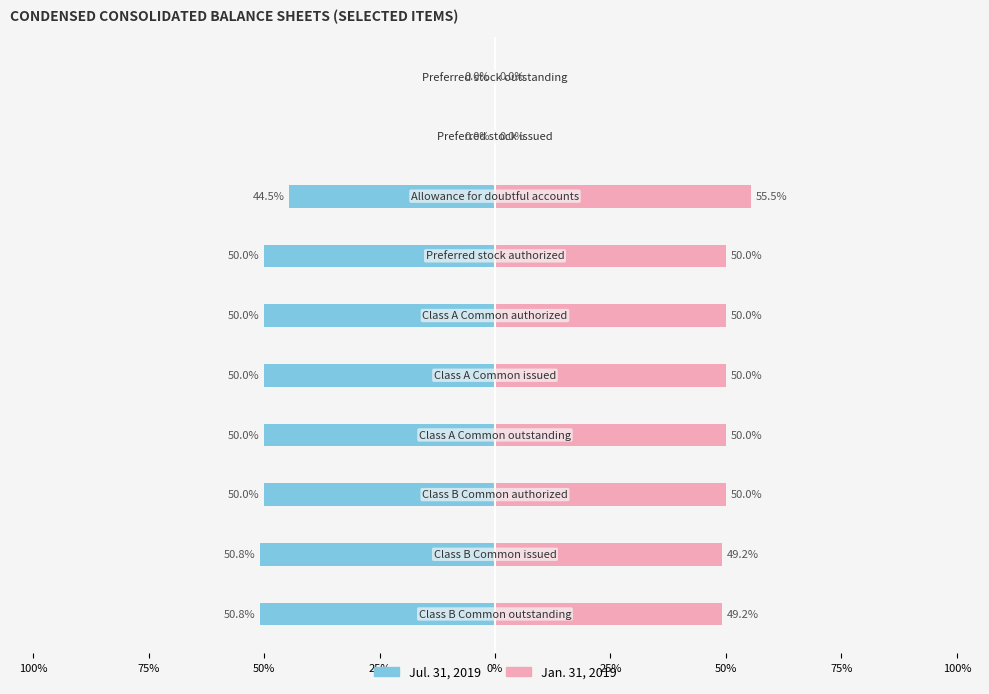

What is the maximum value for Jan. 31, 2019?

55.5